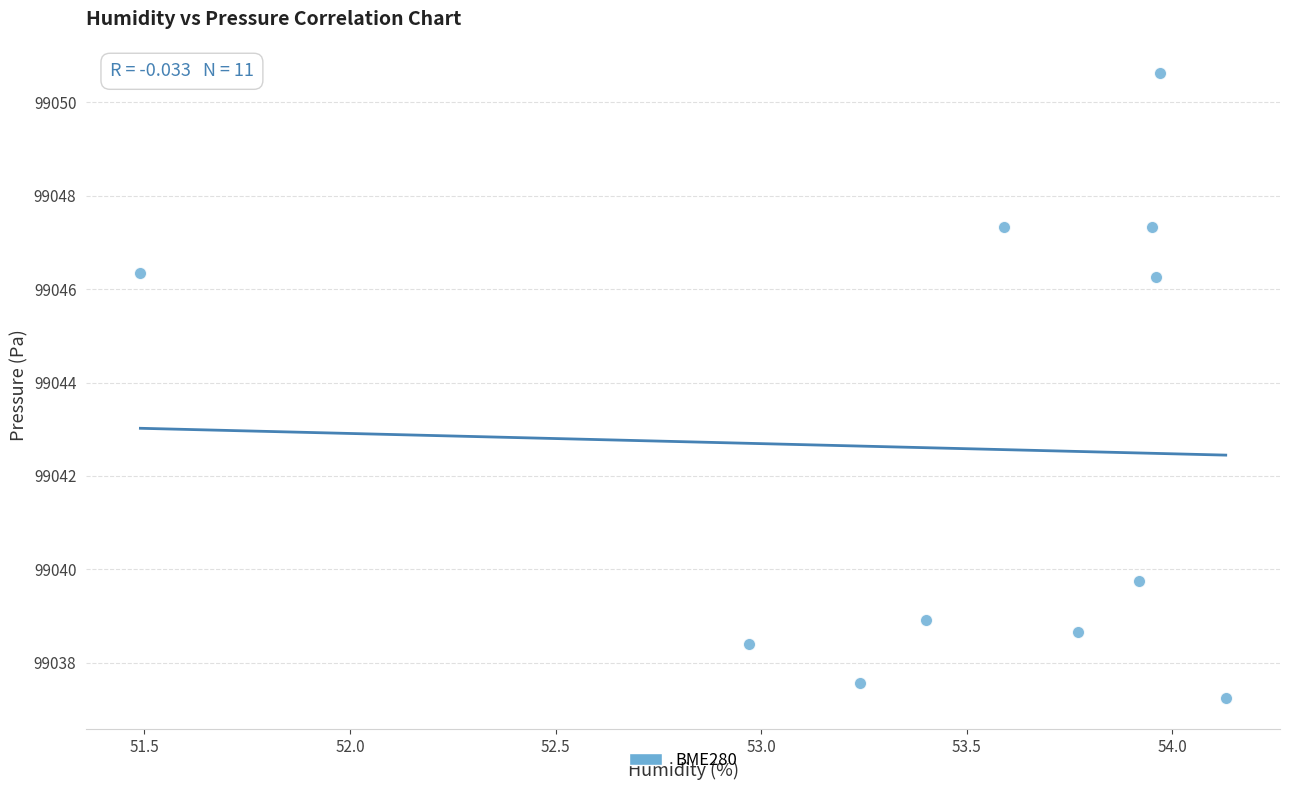

What is the range of X values (max minus min)?

2.6